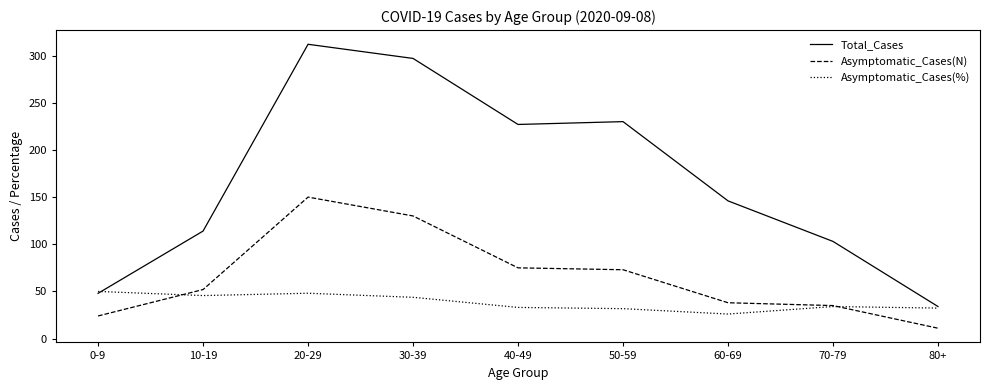

Rank the series at 20-29 from lowest to highest value.

Asymptomatic_Cases(%), Asymptomatic_Cases(N), Total_Cases